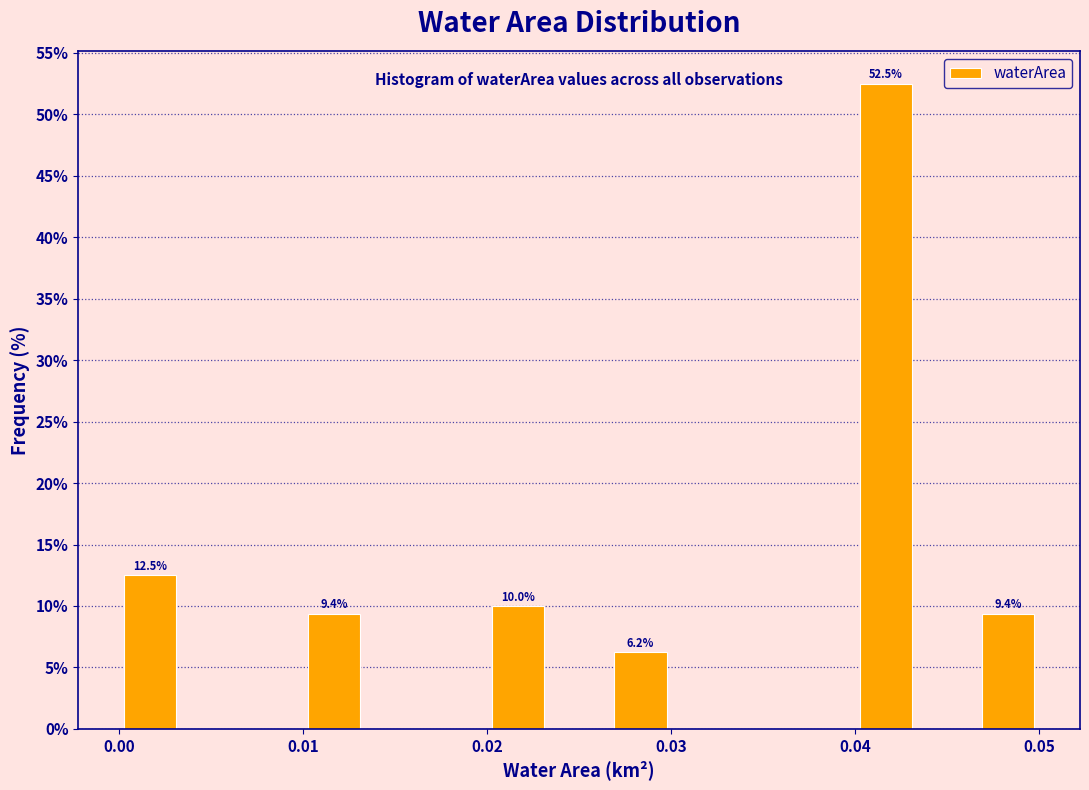

Read against the x-axis, roughly where is the centre of the tallest bar?

0.042